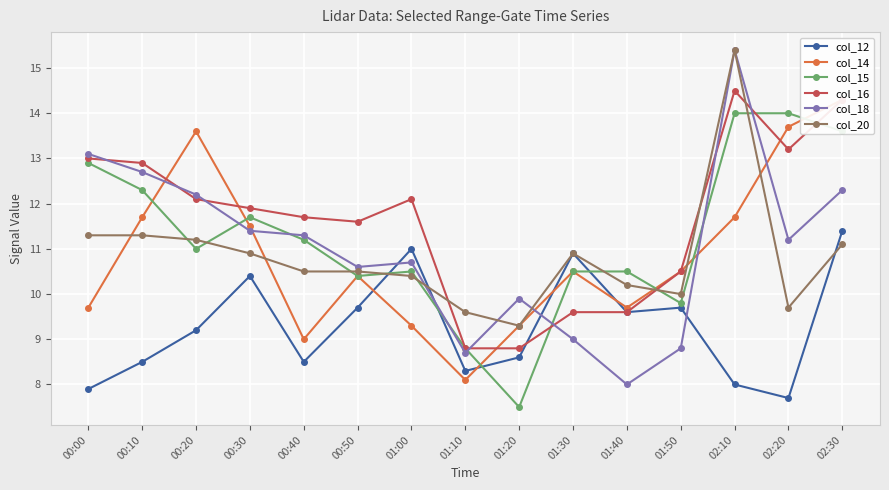

Reading right to left, extract all data points from this chart.

col_12: 11.4	7.7	8.0	9.7	9.6	10.9	8.6	8.3	11.0	9.7	8.5	10.4	9.2	8.5	7.9
col_14: 14.3	13.7	11.7	10.5	9.7	10.5	9.3	8.1	9.3	10.4	9.0	11.5	13.6	11.7	9.7
col_15: 13.6	14.0	14.0	9.8	10.5	10.5	7.5	8.8	10.5	10.4	11.2	11.7	11.0	12.3	12.9
col_16: 14.3	13.2	14.5	10.5	9.6	9.6	8.8	8.8	12.1	11.6	11.7	11.9	12.1	12.9	13.0
col_18: 12.3	11.2	15.4	8.8	8.0	9.0	9.9	8.7	10.7	10.6	11.3	11.4	12.2	12.7	13.1
col_20: 11.1	9.7	15.4	10.0	10.2	10.9	9.3	9.6	10.4	10.5	10.5	10.9	11.2	11.3	11.3